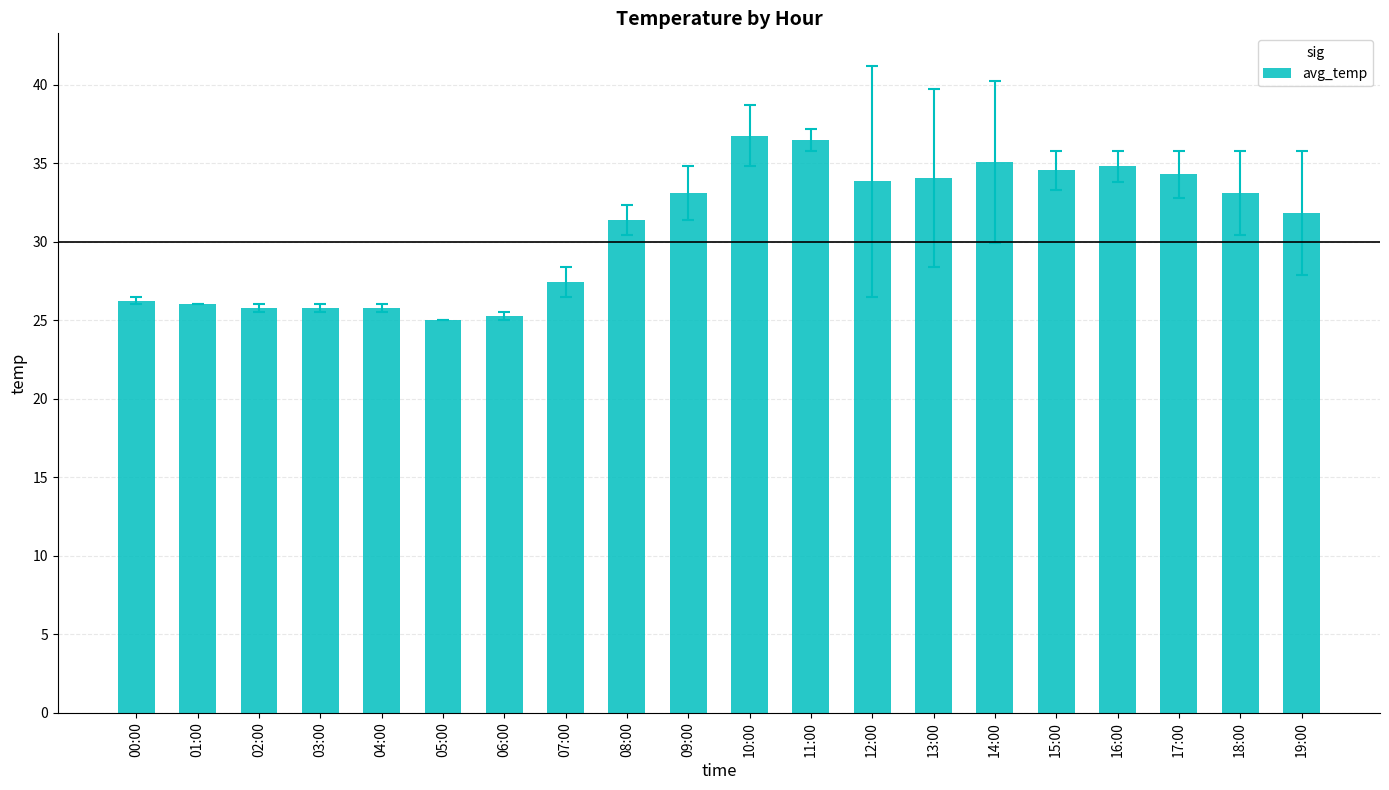

At which label is the value closest to 30?

08:00